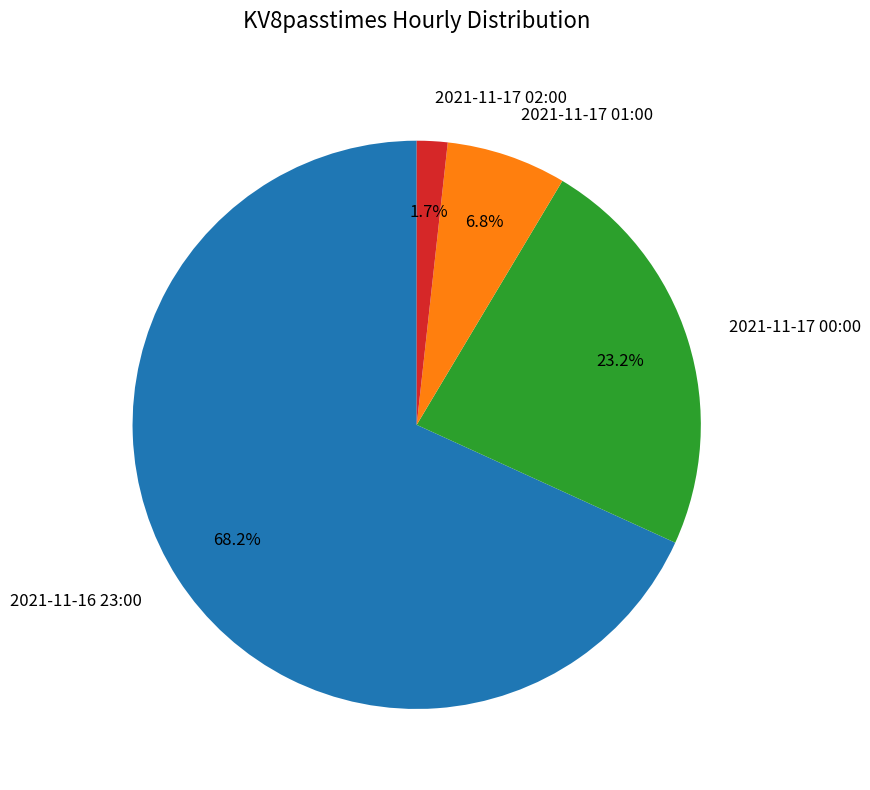

What is the ratio of the value at 2021-11-17 01:00 to the value at 2021-11-16 23:00?

0.1